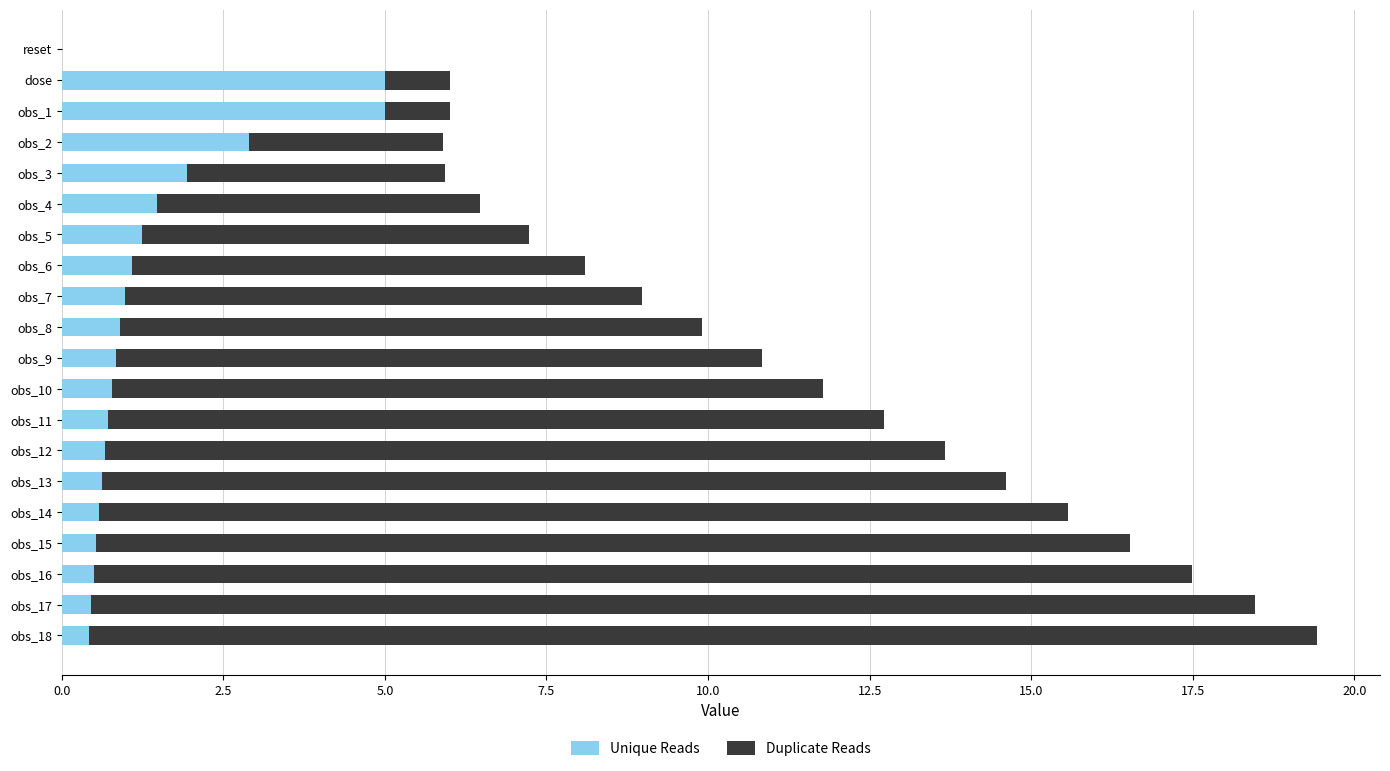

What is the total value across all series at obs_16?

17.5